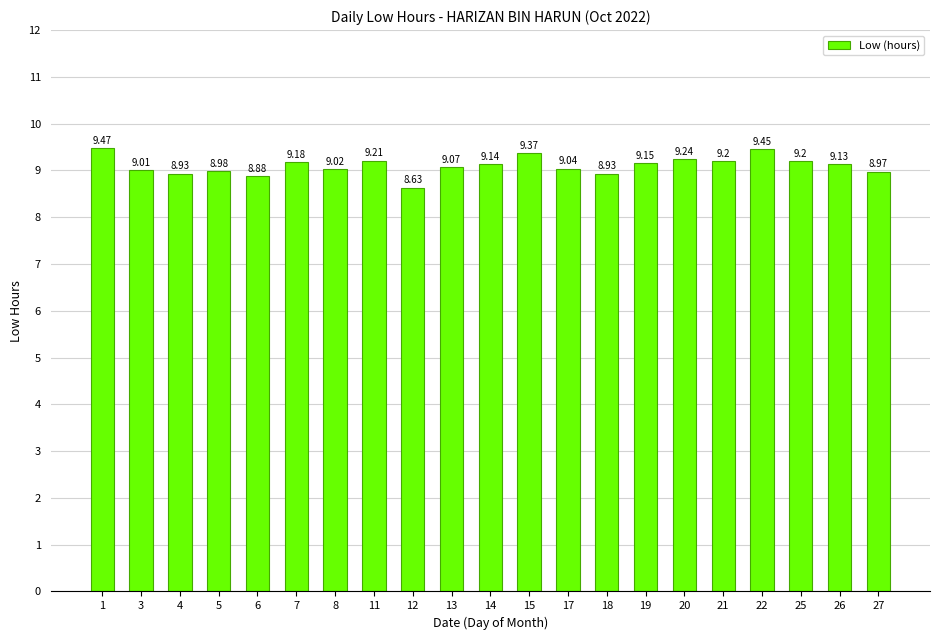

Where is the data nearest to the value 9?

3